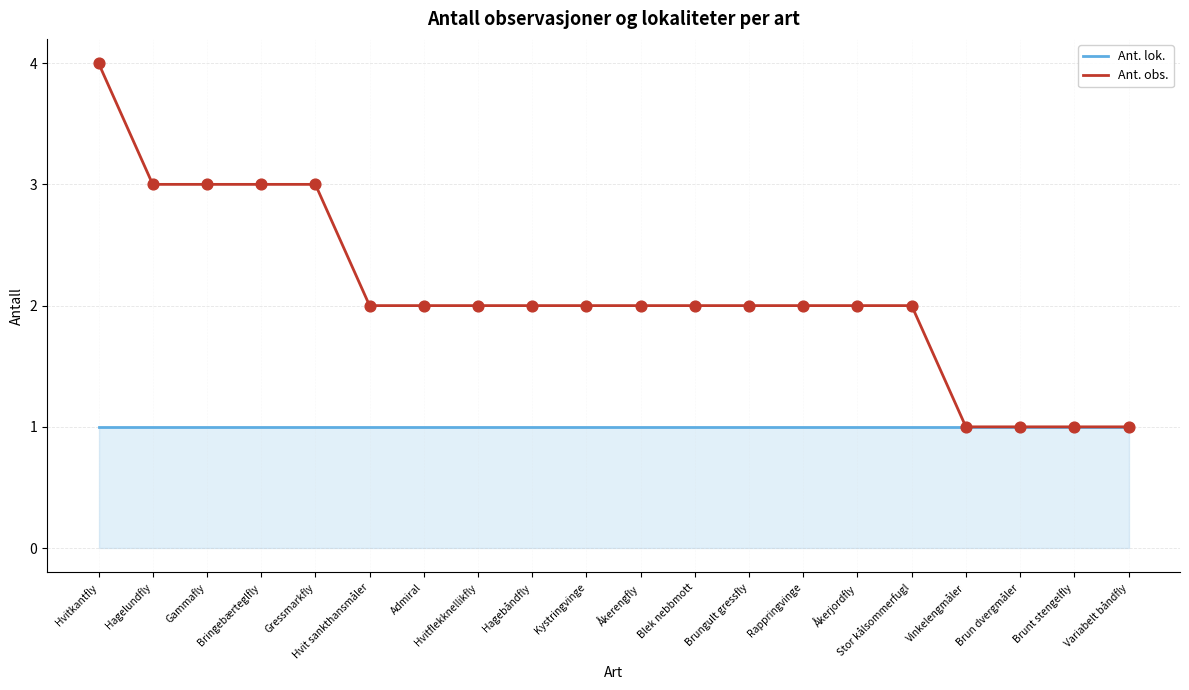

Is the value of Ant. lok. at Stor kålsommerfugl greater than the value of Ant. obs. at Hagebåndfly?

No